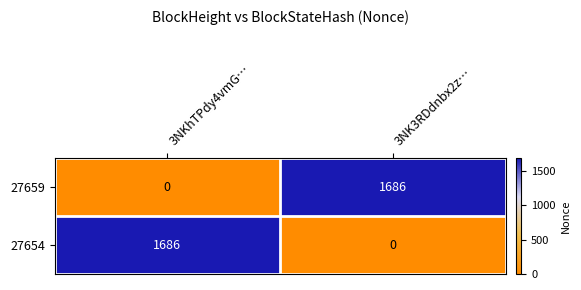

The 27659 series shows 1686 at 3NK3RDdnbx2z…. True or false?

True